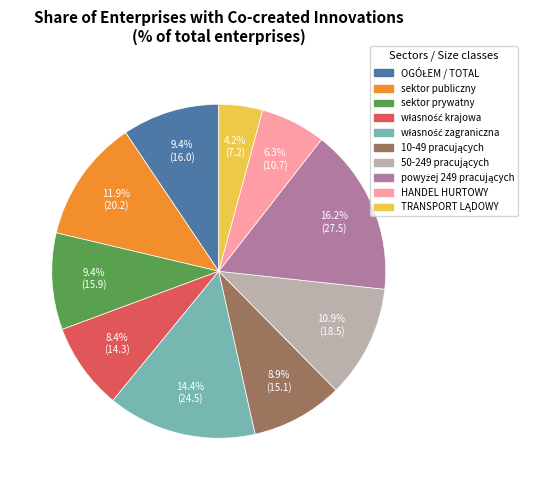

Count the number of slices in the pie.

10